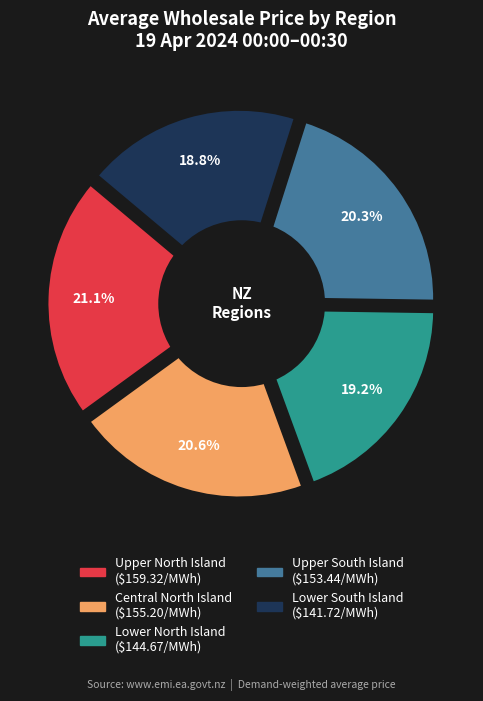

What is the ratio of the value at Lower North Island to the value at Lower South Island?

1.0